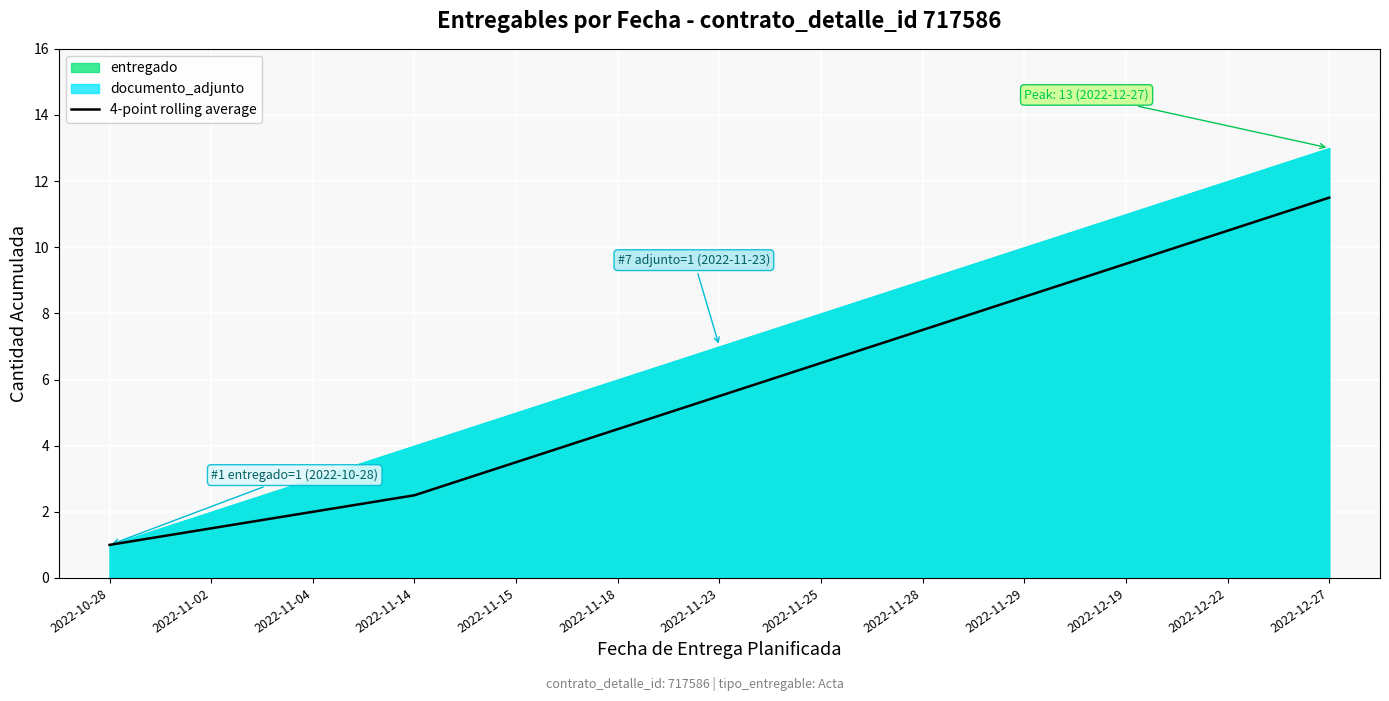

At which label does 4-point rolling average reach its peak?

2022-12-27